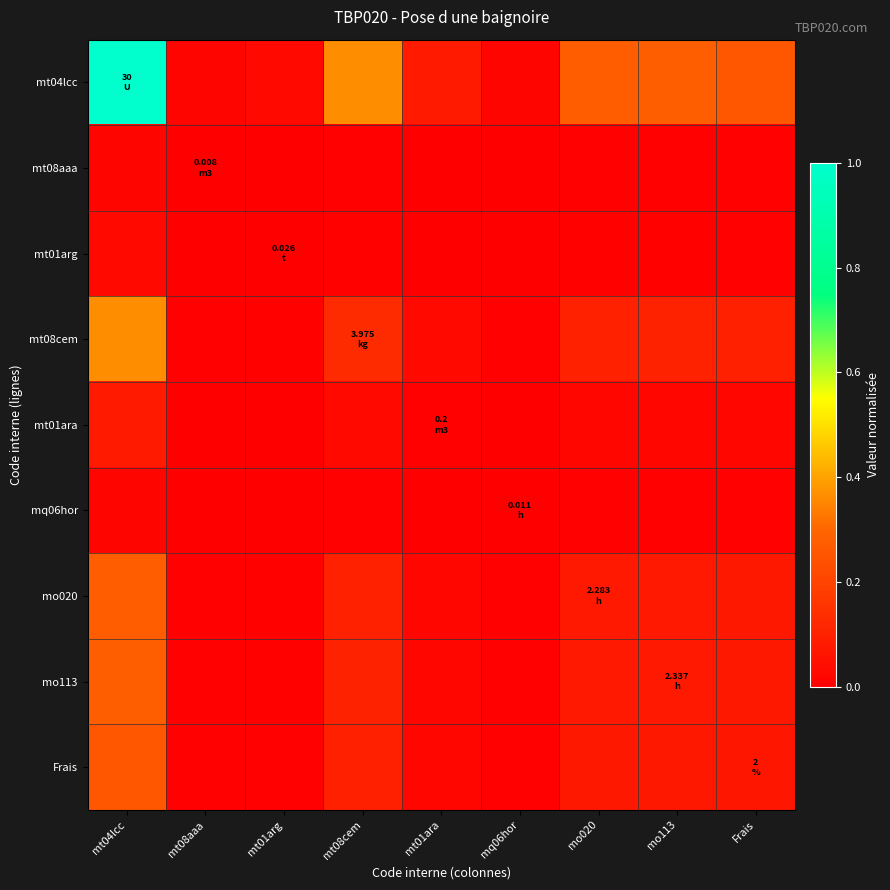

Rank the series at mt01ara from highest to lowest value.

mt04lcc, mt08cem, mo113, mo020, Frais, mt01ara, mt01arg, mq06hor, mt08aaa